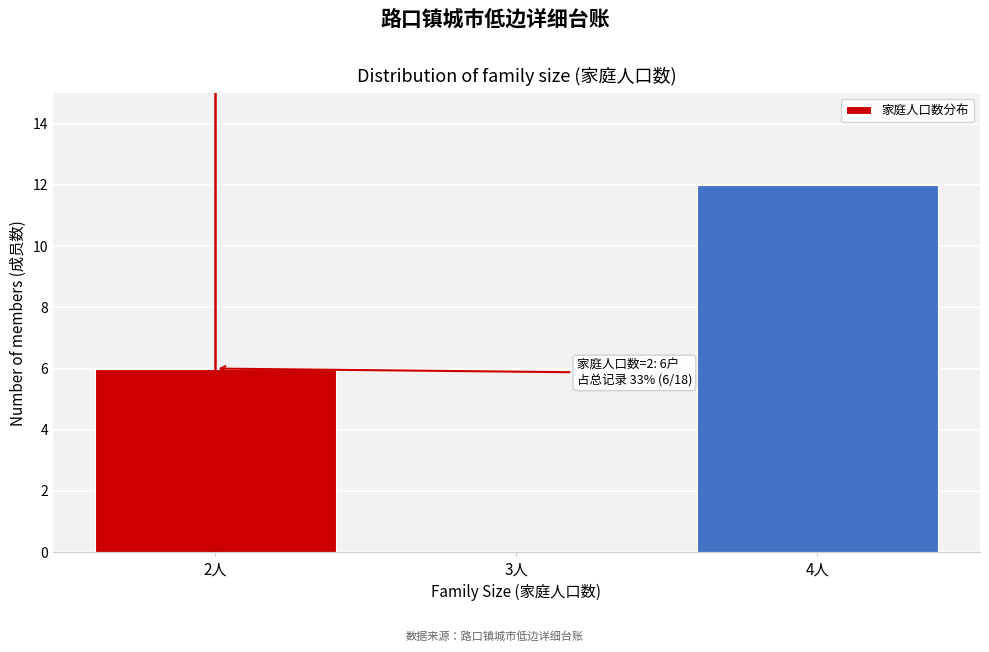

Which range on the x-axis has the tallest bar?

3.5 to 4.5